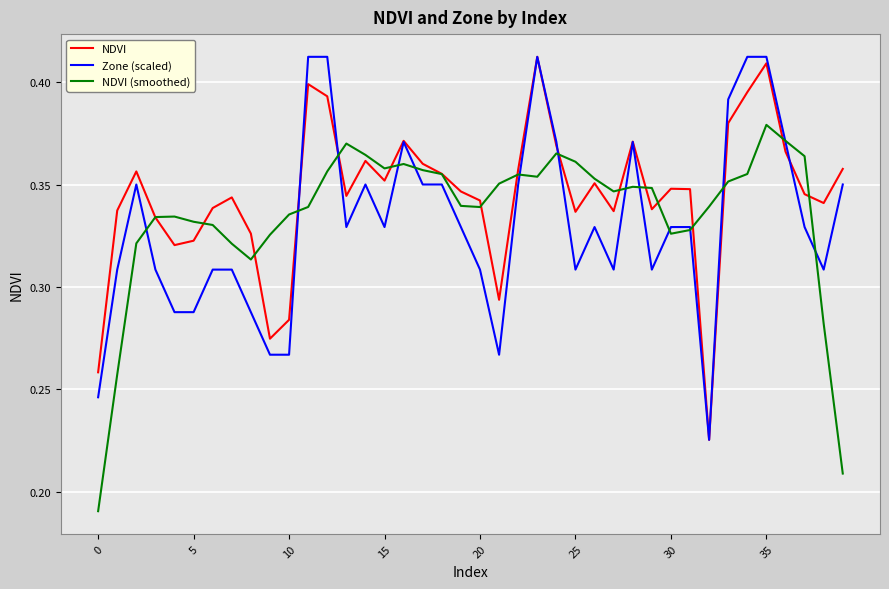

How many lines are shown in the chart?

3